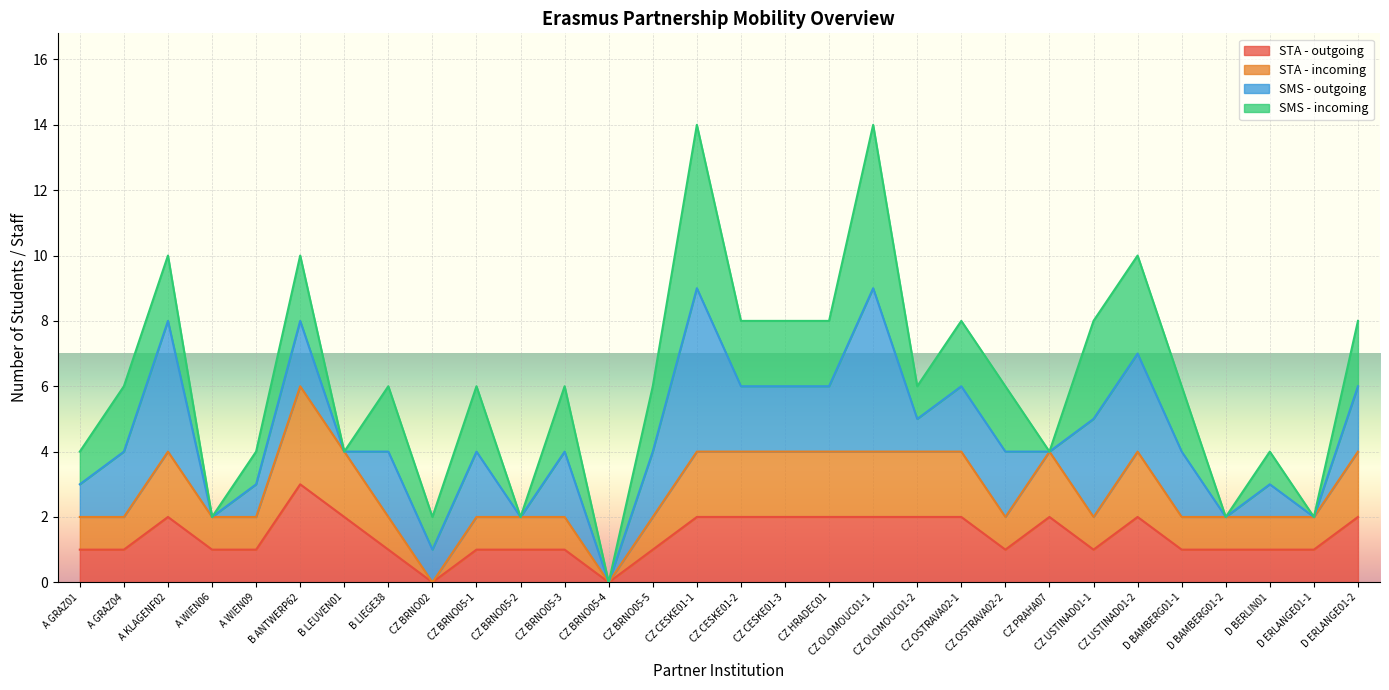

True or false: STA - outgoing and STA - incoming intersect in this chart.

False